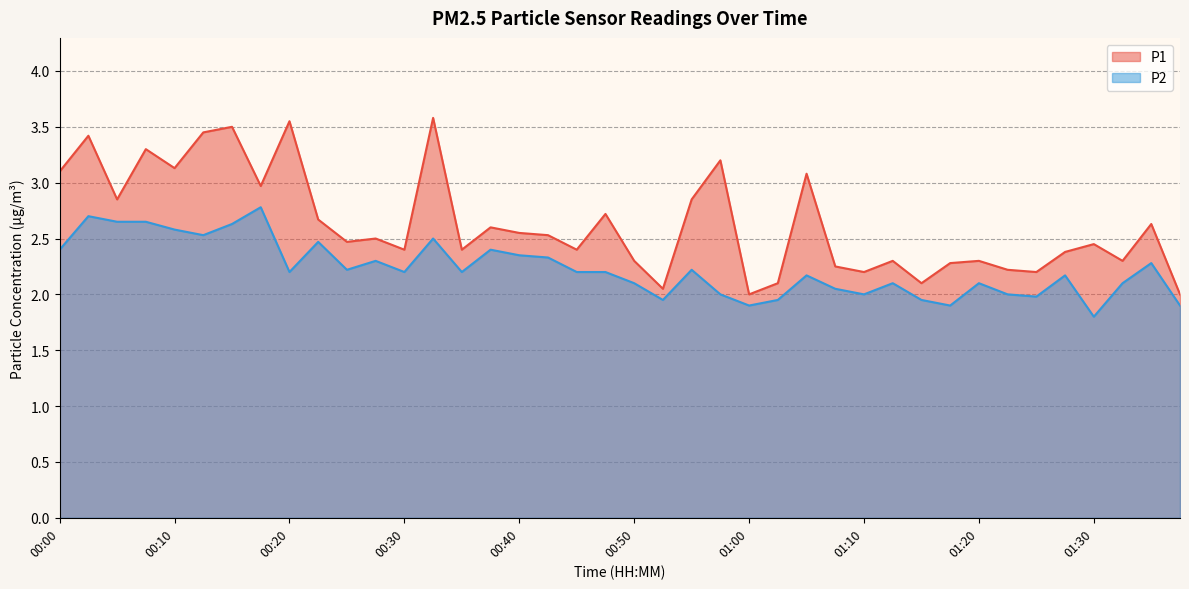

True or false: P2 has more than 0 points higher than both neighbors.

True